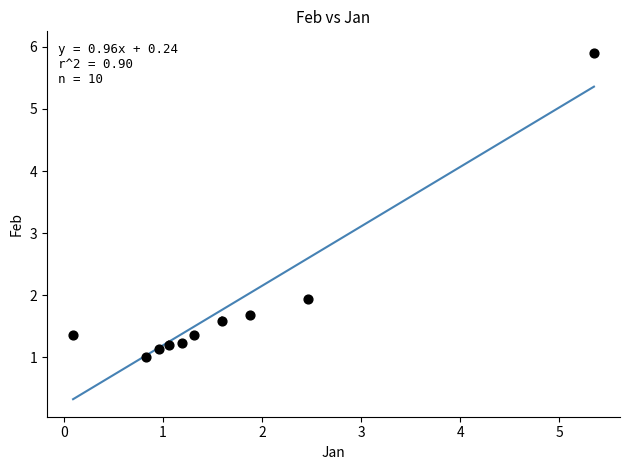

What Y value in the scatter plot is closest to 3?

1.9